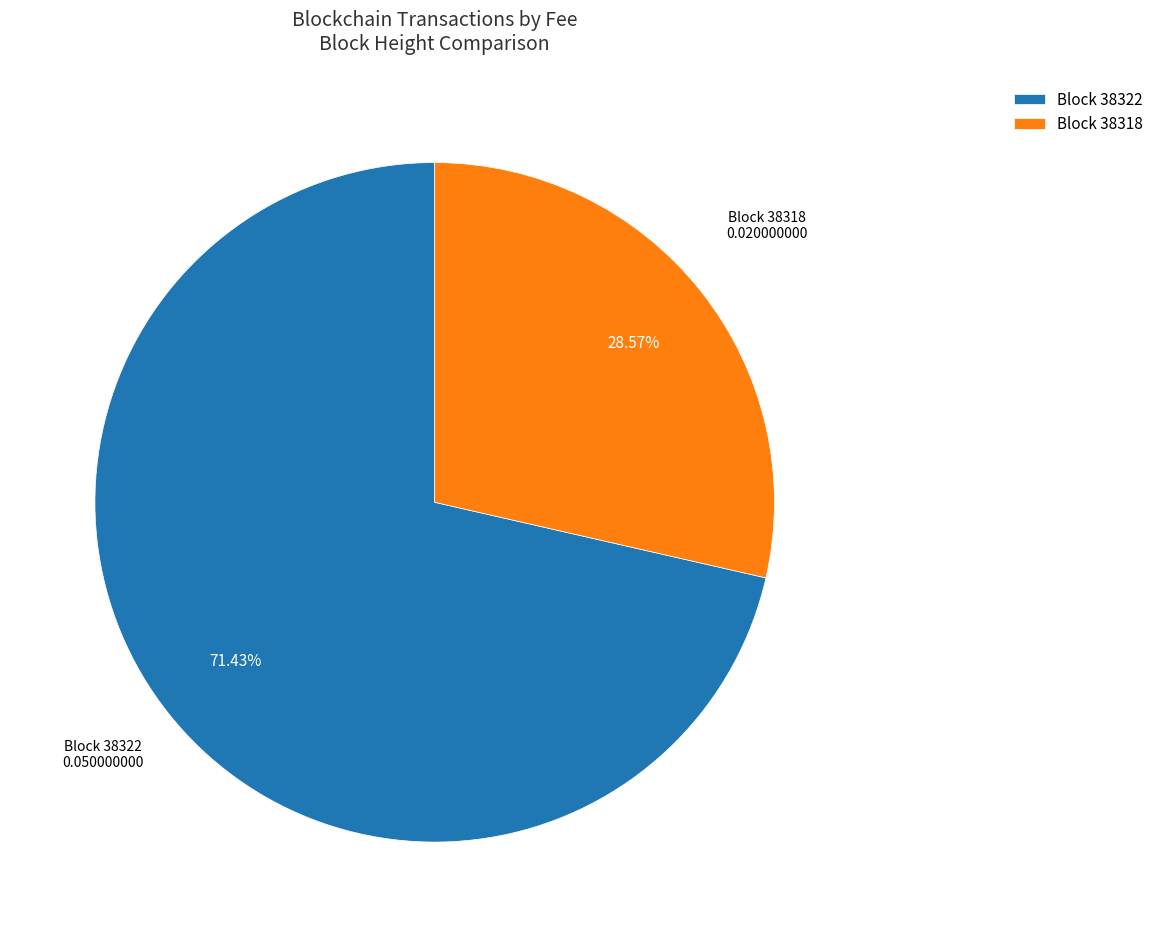

Rank the categories by value from highest to lowest.

Block 38322, Block 38318